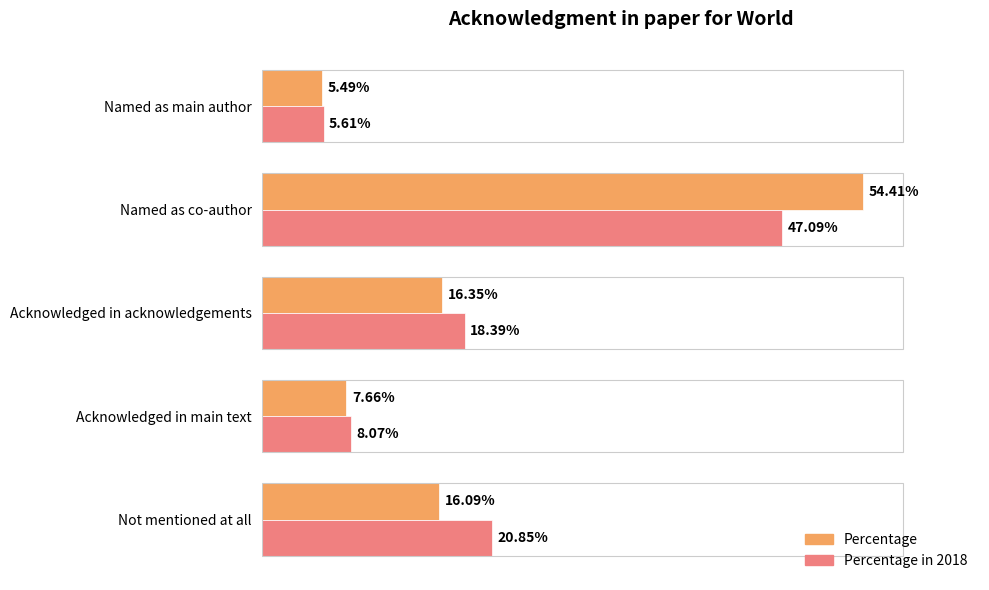

Which category has the highest value in the Percentage series?

Named as co-author